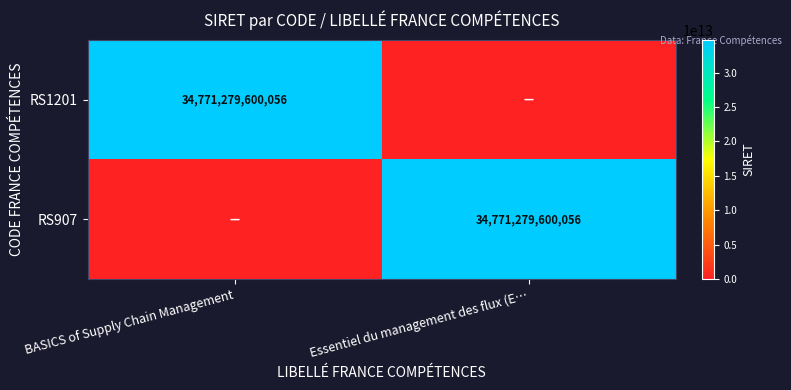

At which category is the sum across all series the highest?

BASICS of Supply Chain Management